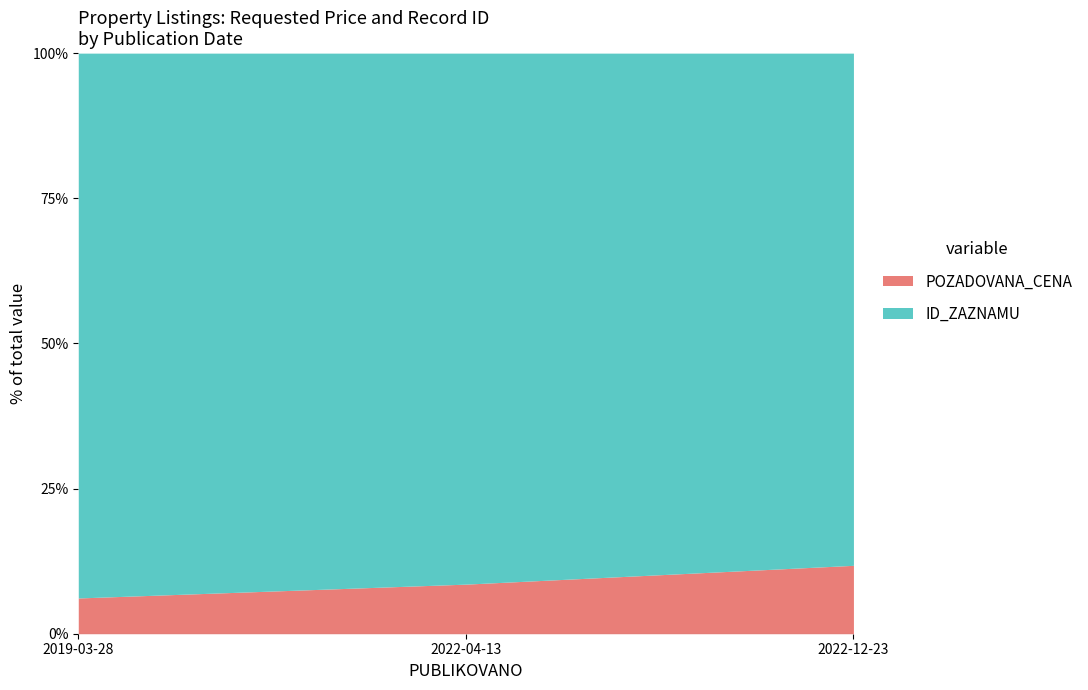

Which category has the highest value in the POZADOVANA_CENA series?

2022-12-23